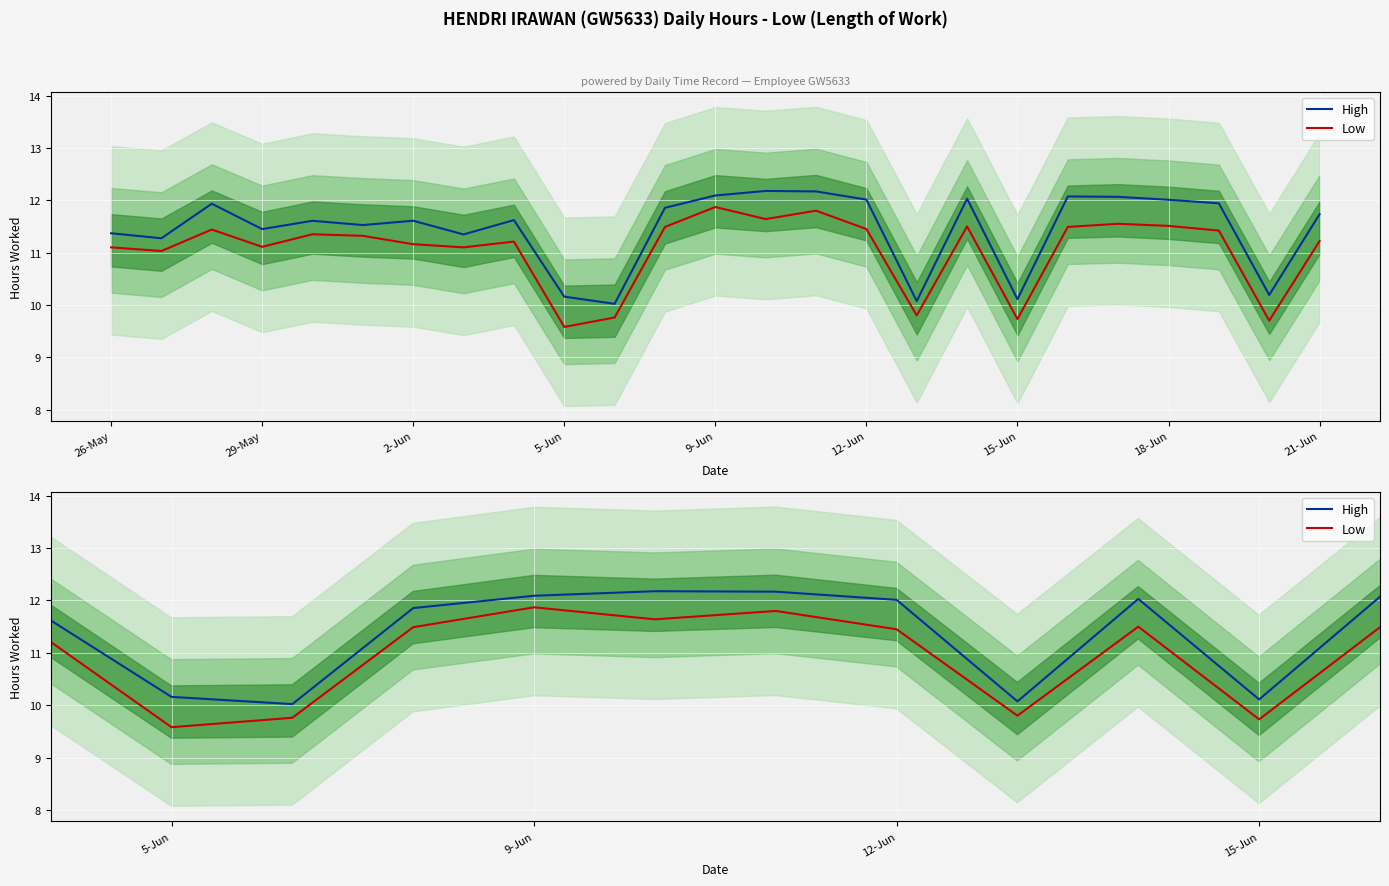

Which series has the widest spread of values?

Low